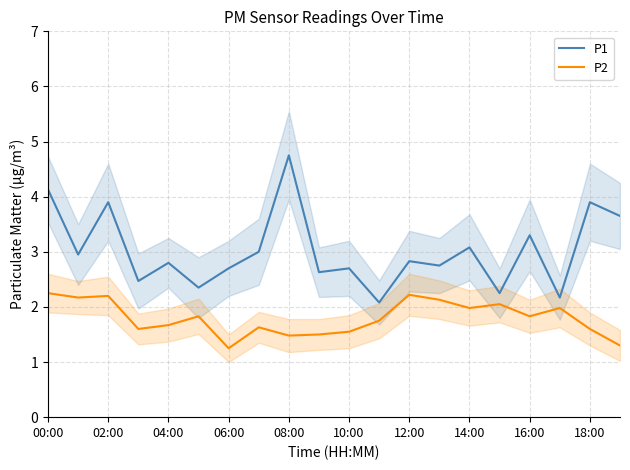

Is the value of P2 at 06:00 greater than the value of P1 at 10:00?

No